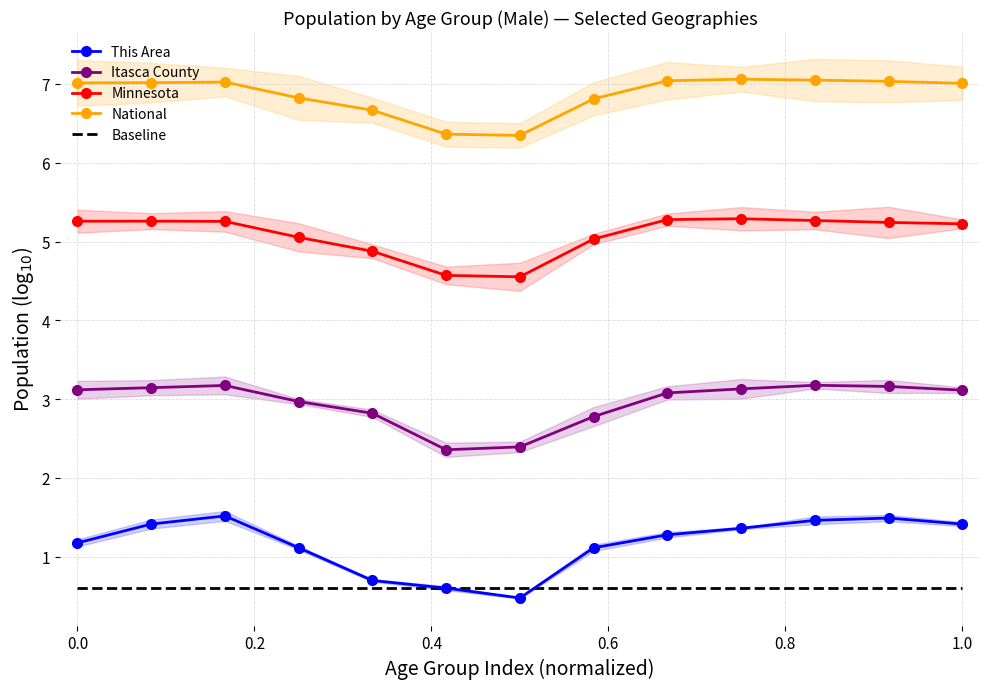

How many data points does each series have?

13